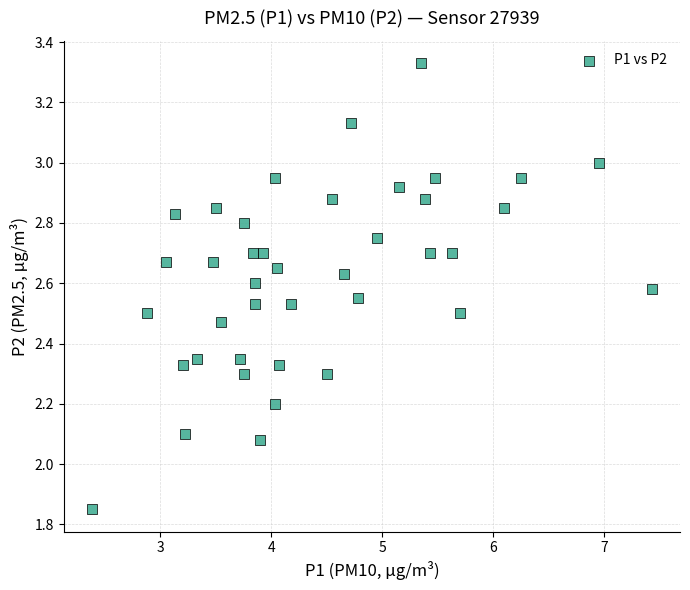

What is the range of X values (max minus min)?

5.0